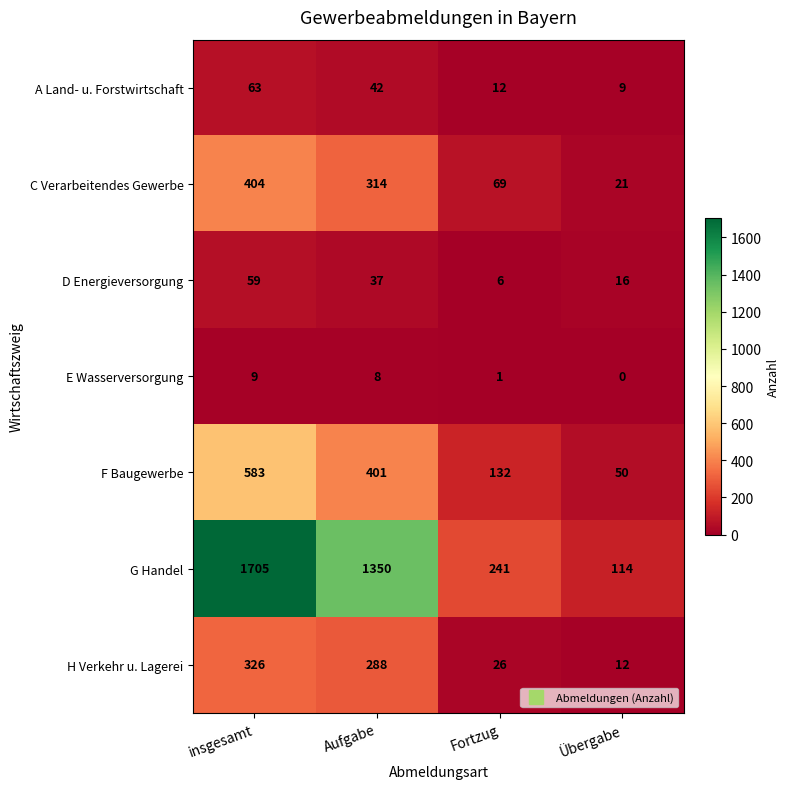

What is the difference between the D Energieversorgung values at insgesamt and Aufgabe?

22